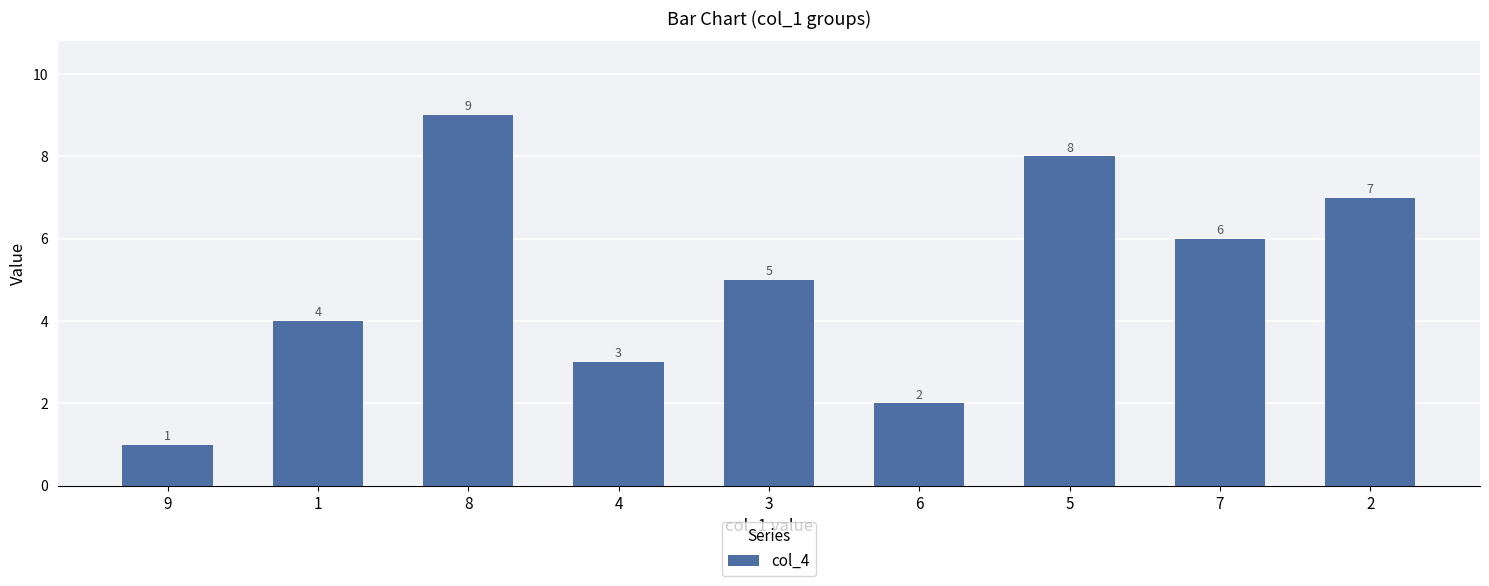

Reading right to left, extract all data points from this chart.

7	6	8	2	5	3	9	4	1